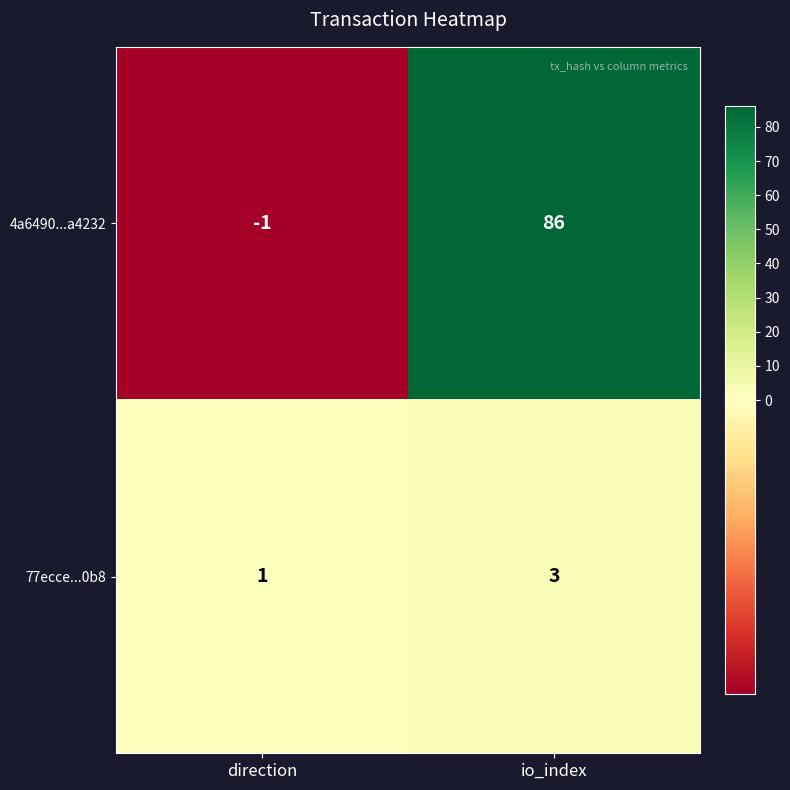

At which category is the sum across all series the highest?

io_index